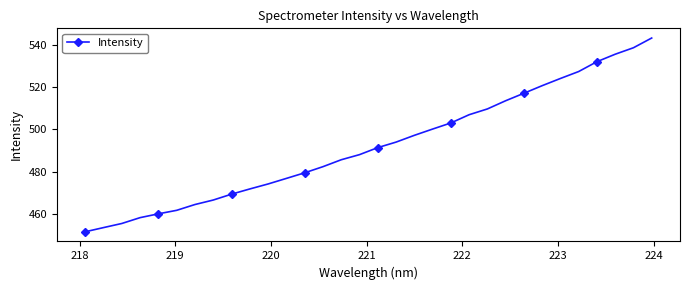

What is the greatest value displayed?

543.4